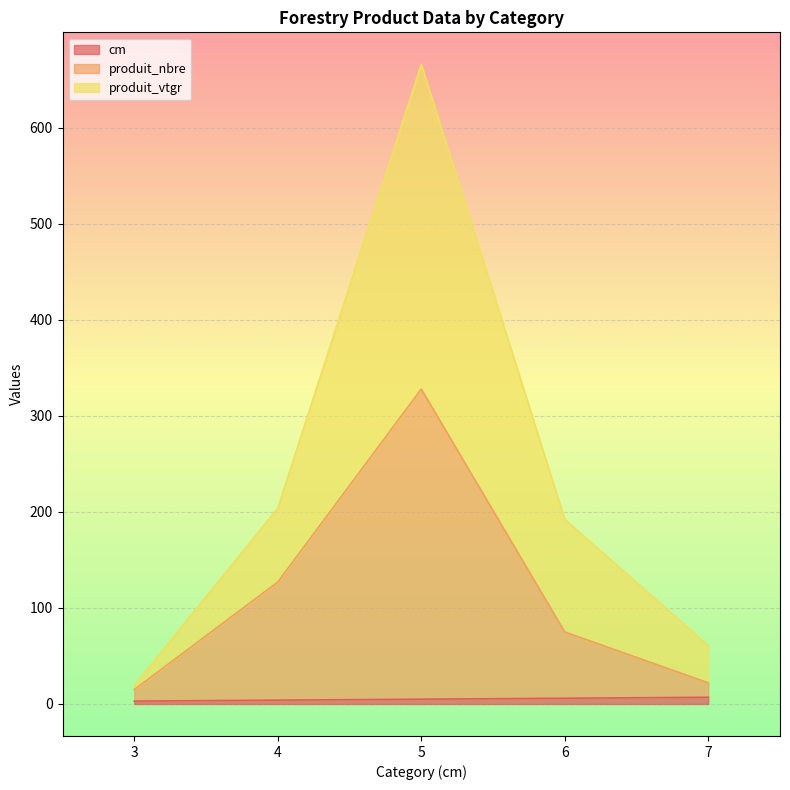

Between 5 and 6, which is larger?

6